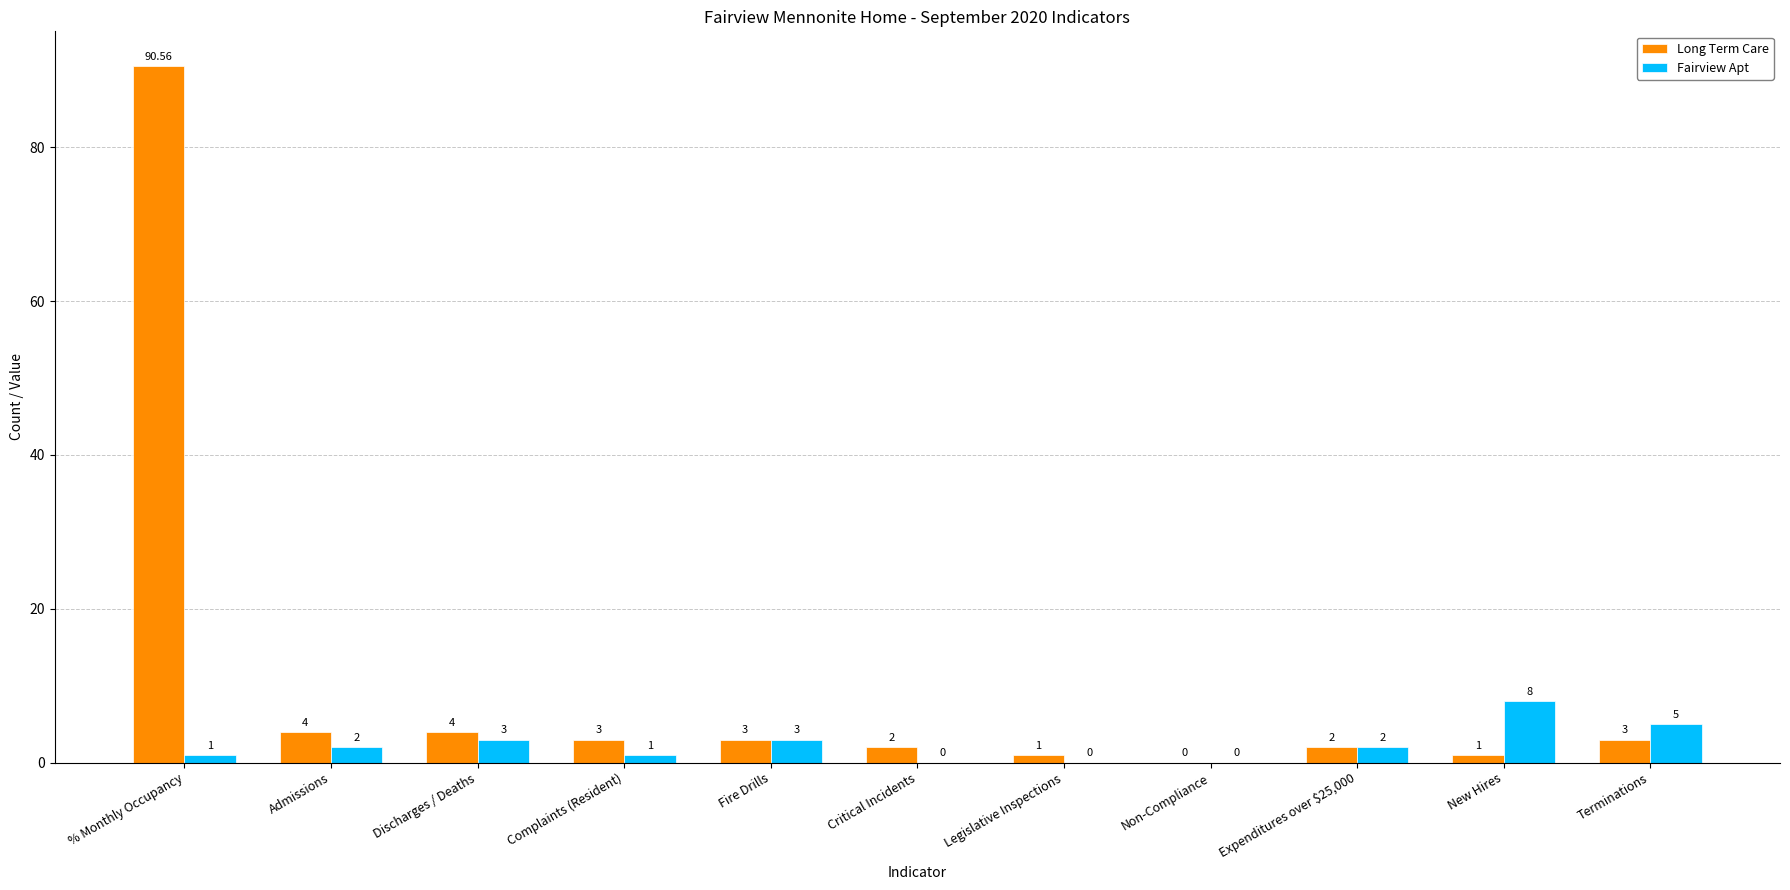

Which series has the widest spread of values?

Long Term Care